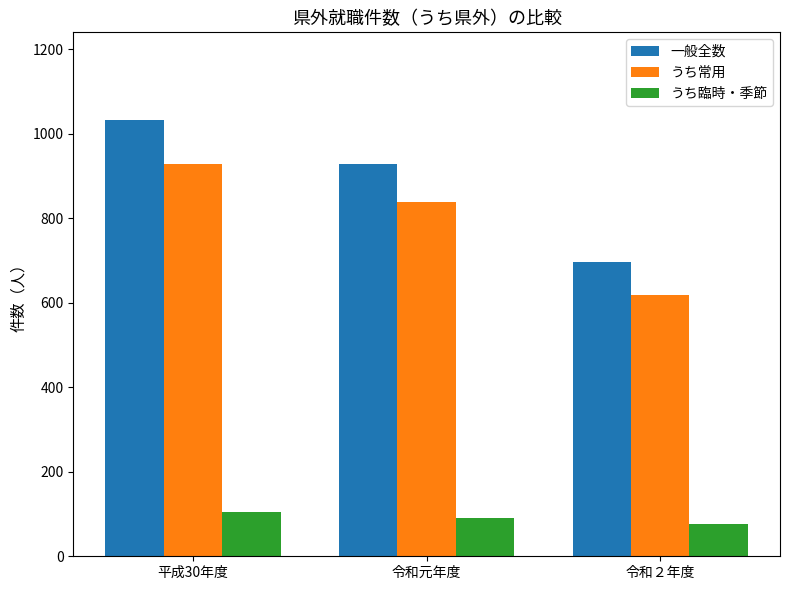

Reading left to right, list all the values displayed in this chart.

一般全数: 1033	929	696
うち常用: 929	839	619
うち臨時・季節: 104	90	77